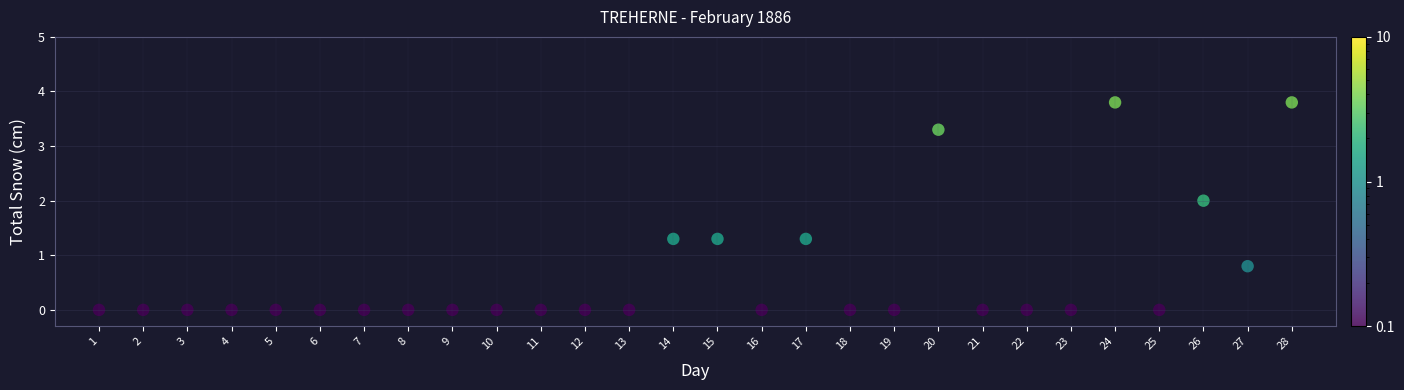

What Y value in the scatter plot is closest to 1?

0.8